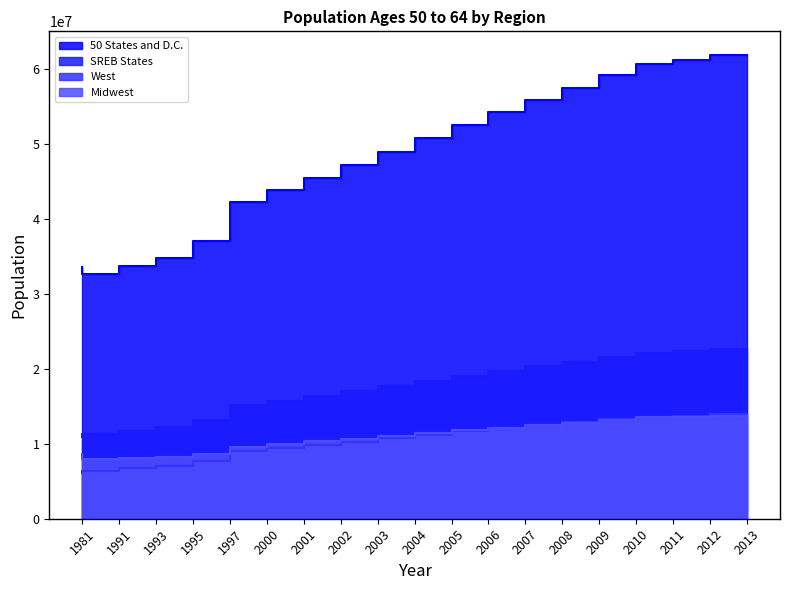

Reading left to right, list all the values displayed in this chart.

50 States and D.C.: 33508360	32651008	33641651	34773584	36974593	42208513	43792580	45443238	47106223	48869972	50720230	52500986	54268612	55796537	57410443	59137380	60648163	61168904	61875657
SREB States: 10828363	11276515	11720768	12279266	13170401	15143844	15726040	16341311	16963552	17639232	18361021	19035877	19715464	20297698	20883948	21529527	22107776	22323326	22620619
West: 6063331	6398109	6718842	7055319	7657565	9005288	9423347	9845712	10281238	10732039	11191943	11639909	12070378	12451554	12831988	13239722	13577846	13726010	13897999
Midwest: 8567646	7922665	8116306	8295015	8693253	9625165	9952953	10301875	10642144	11005949	11394540	11770437	12144101	12467236	12814771	13176895	13505395	13591168	13710364